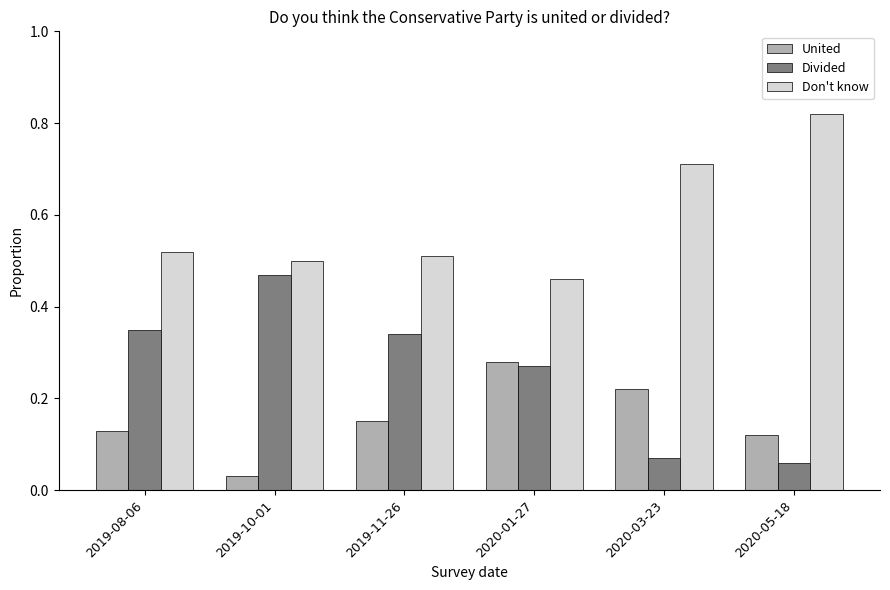

How many Don't know values are between 0 and 1?

6